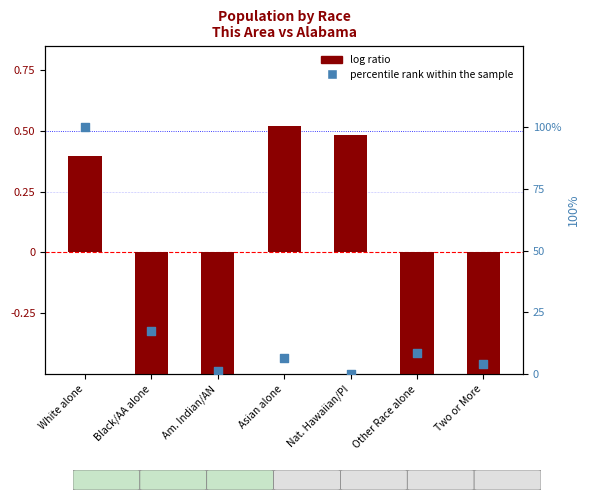

At which category is the sum across all series the highest?

White alone